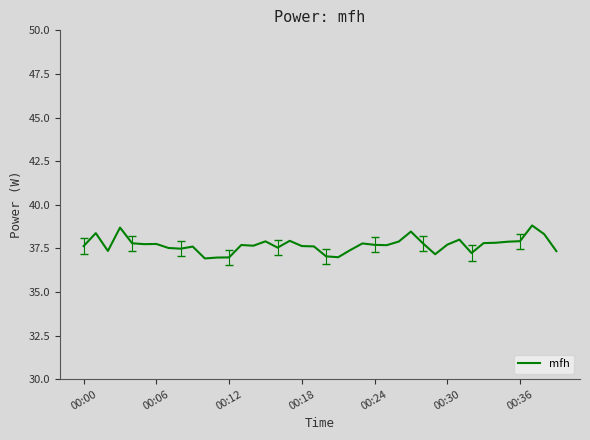

What is the minimum value shown in the chart?

36.9